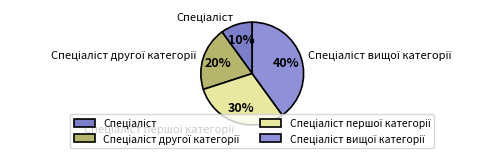

Is there any slice that represents more than half of the pie?

No